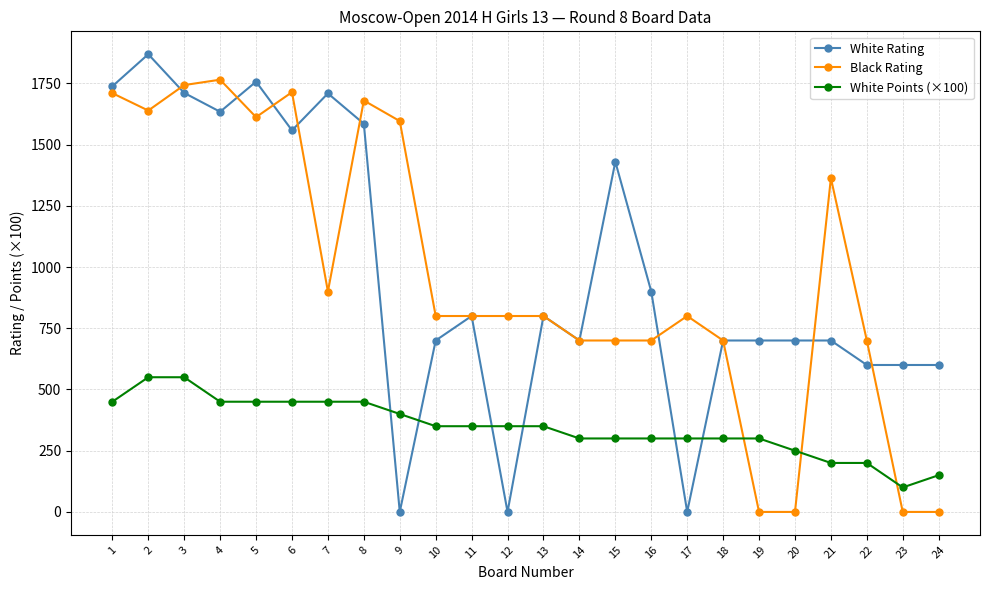

At which category does Black Rating reach its first local valley?

2